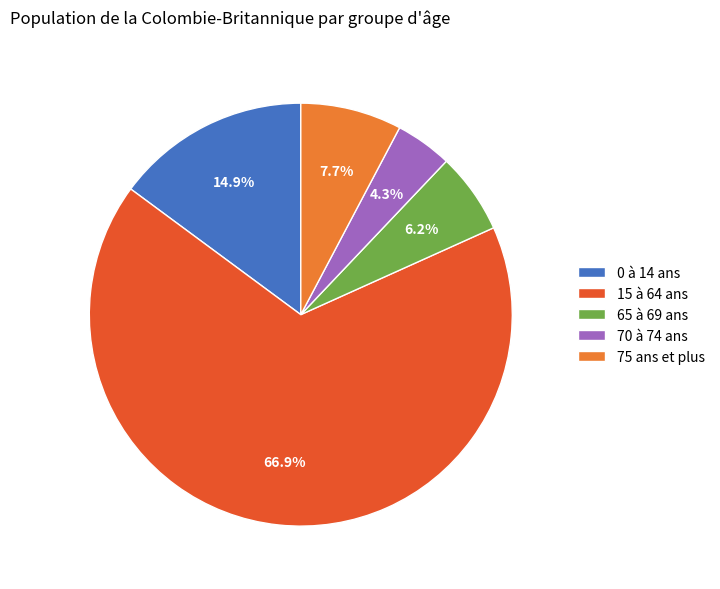

What percentage is NOT represented by 75 ans et plus?

92.3%